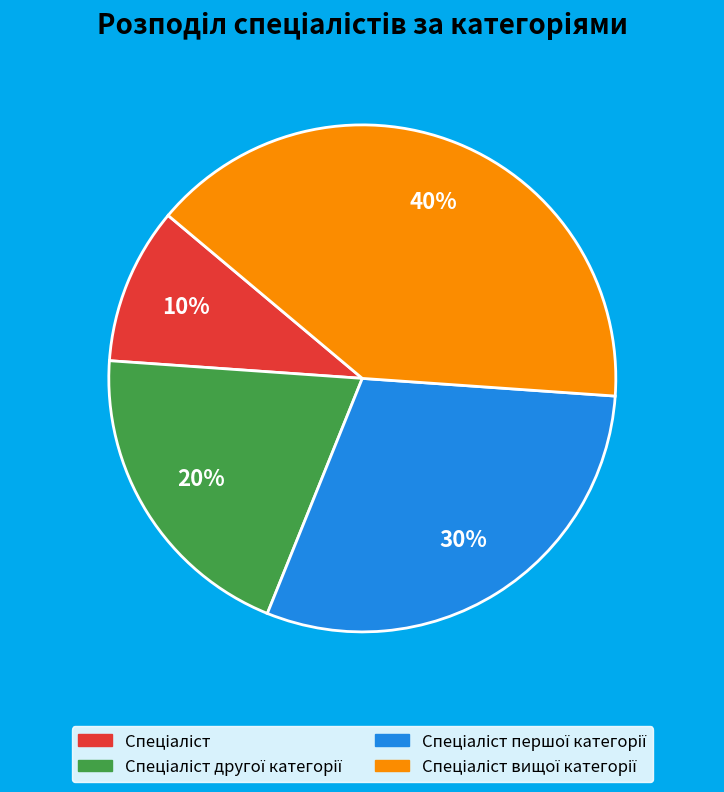

How many segments does this pie chart have?

4